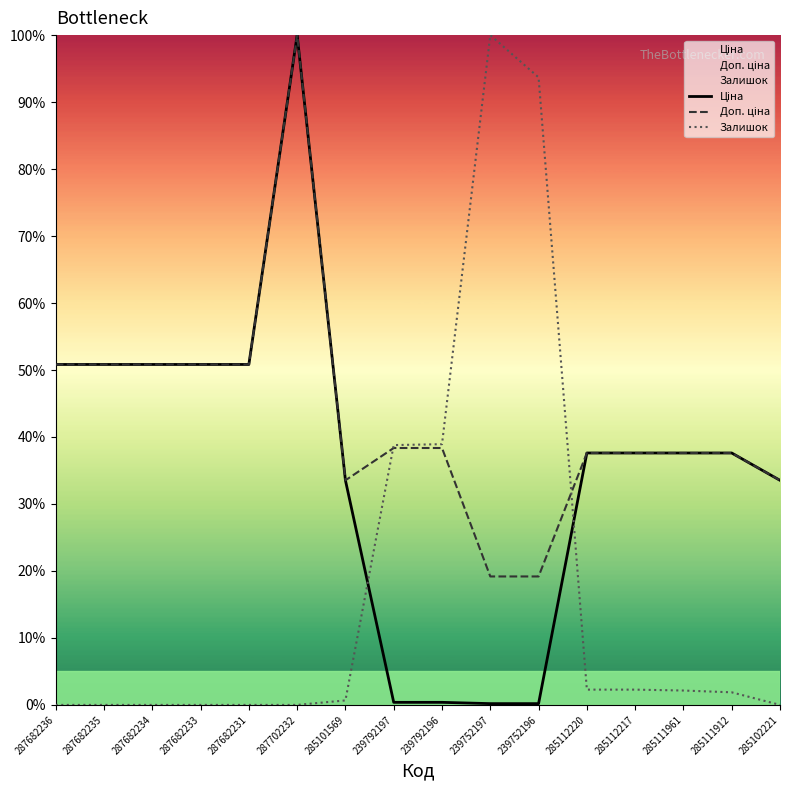

List the series in order of their peak value, lowest first.

Ціна, Доп. ціна, Залишок